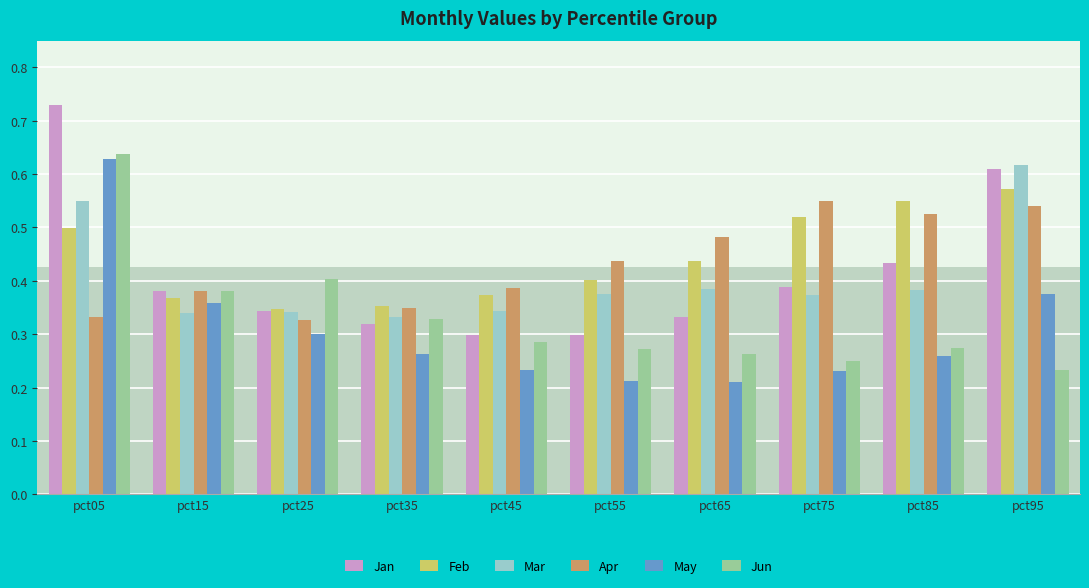

What value does the May series have at pct65?

0.2